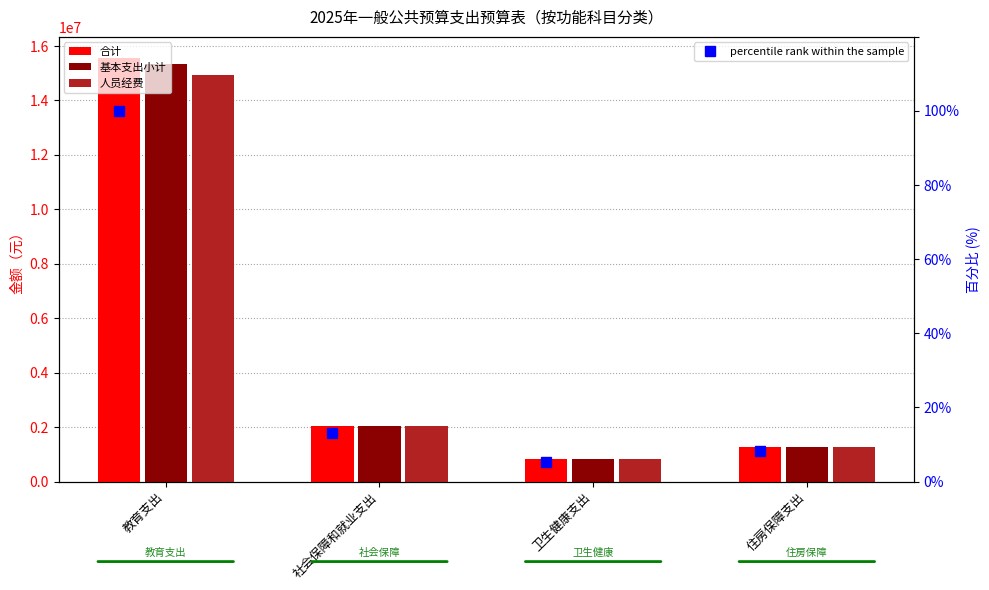

Does the chart contain any negative values?

No